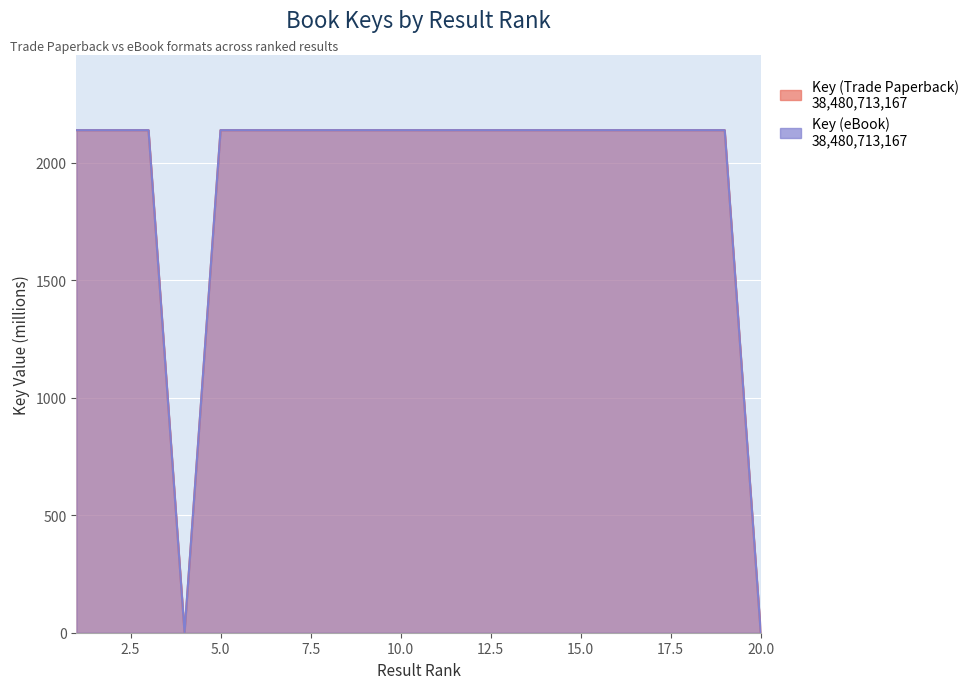

In Key (Trade Paperback), how many points are higher than both neighbors (excluding endpoints)?

6